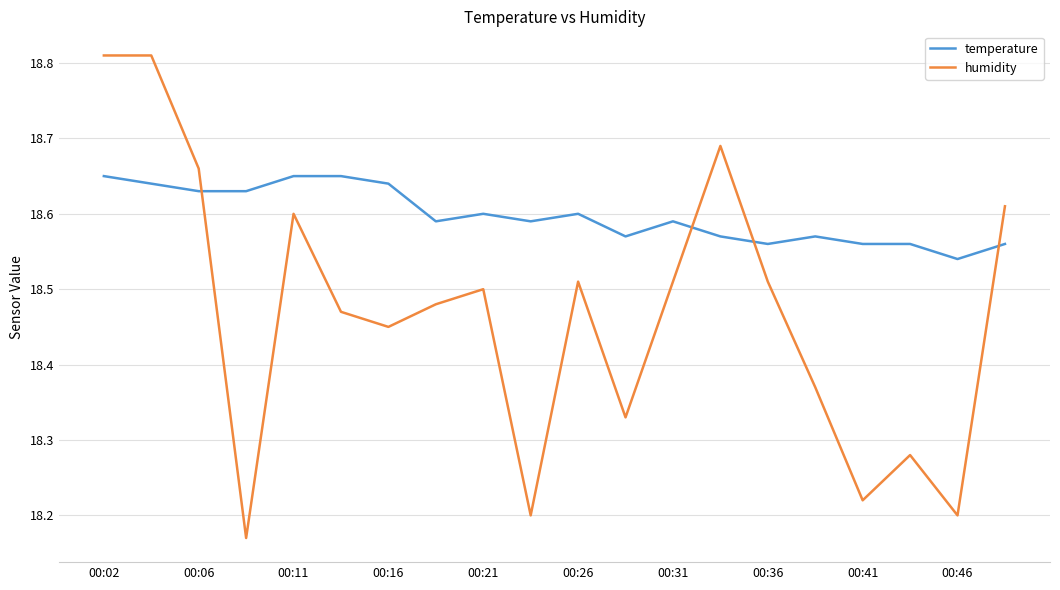

Rank the series by their maximum value, from lowest to highest.

temperature, humidity